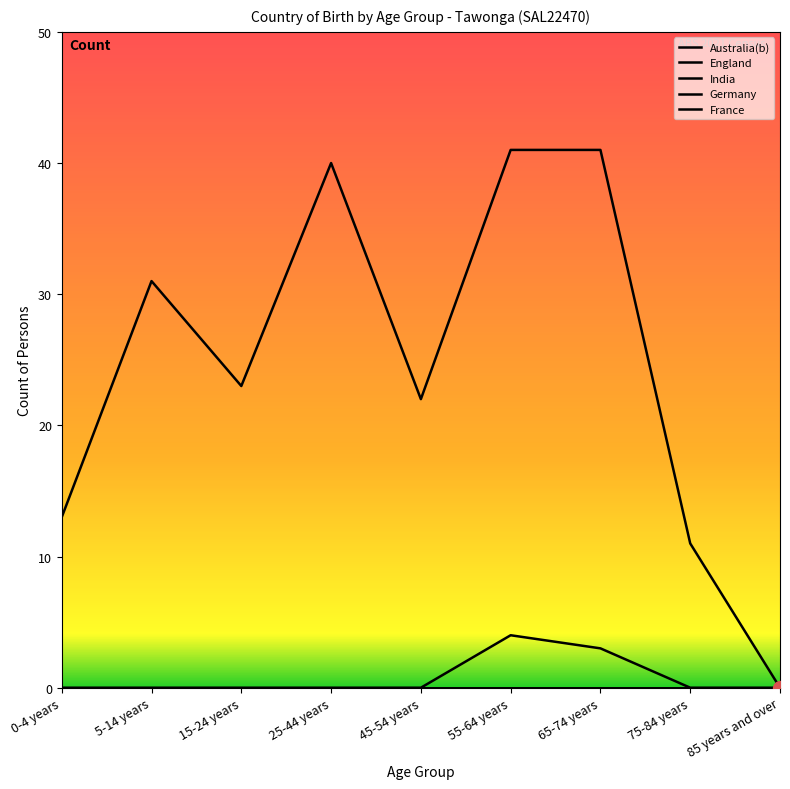

At how many categories does at least one series exceed 20?

6